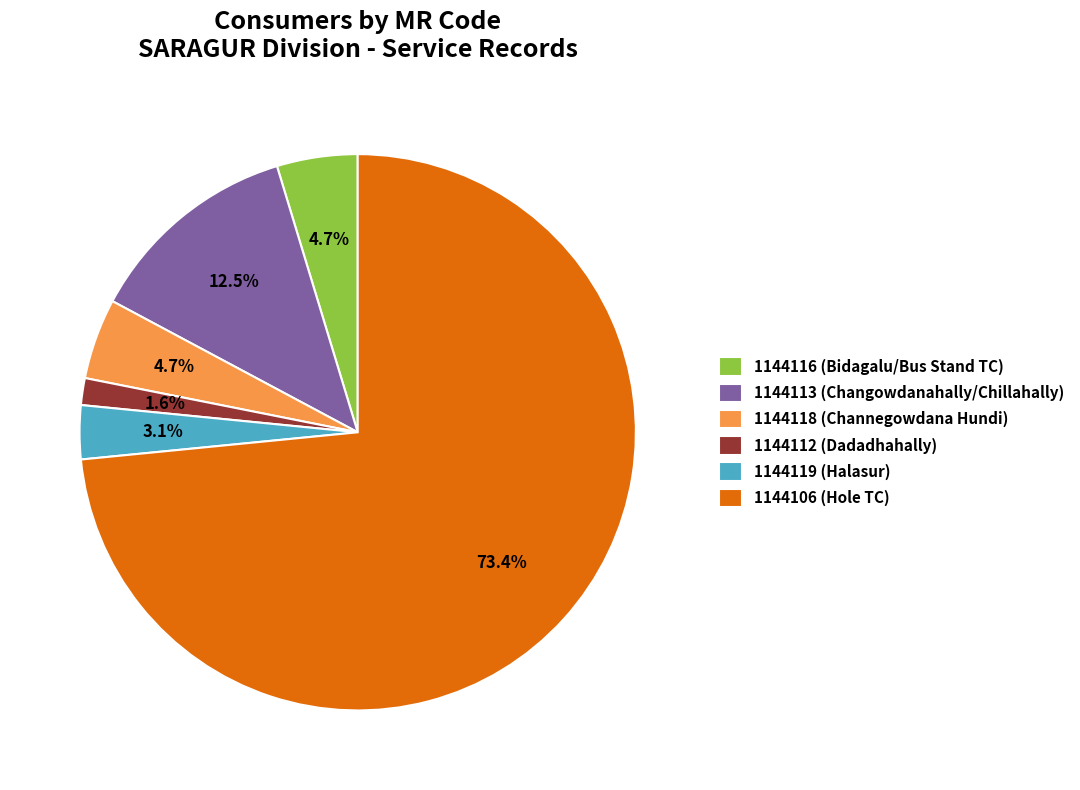

How much of the chart is everything except 1144119 (Halasur)?

96.9%